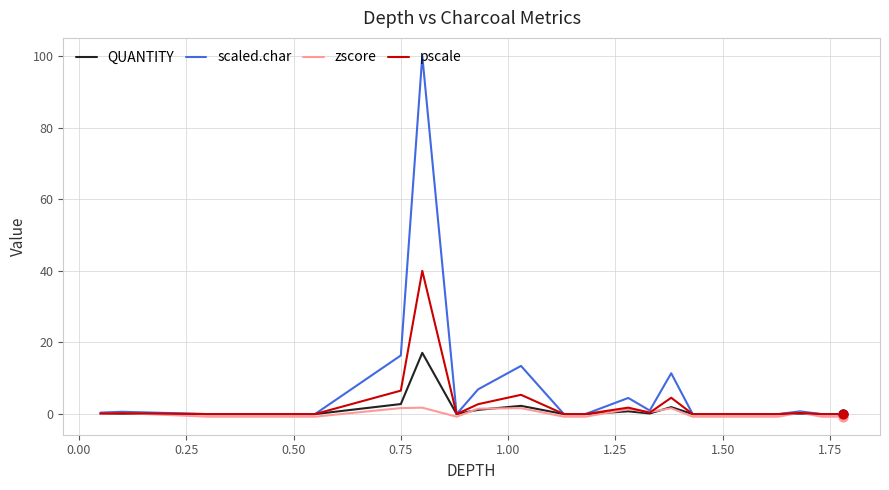

Which series has the largest range (max minus min)?

scaled.char